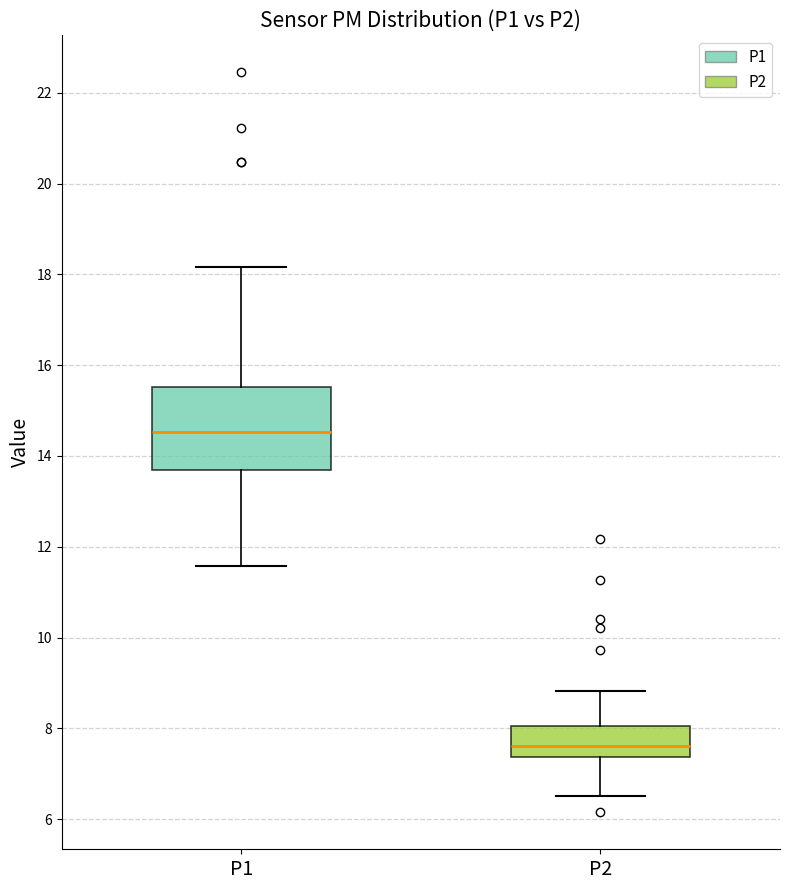

Where is the upper edge of the box for P1 on the y-axis? The values are not printed on the chart, so give them approximately, as read against the axis.

15.6